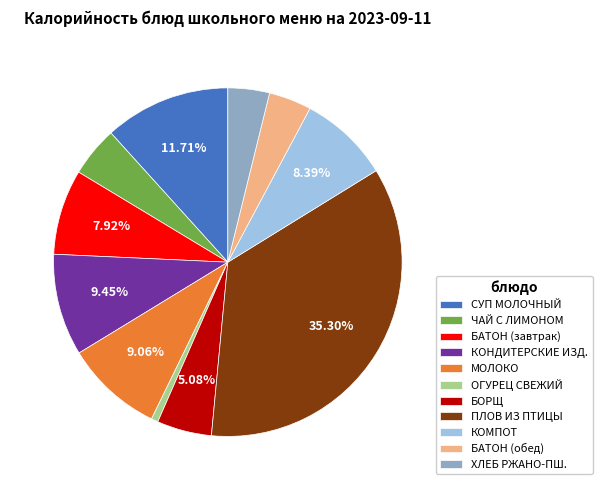

How many segments does this pie chart have?

11